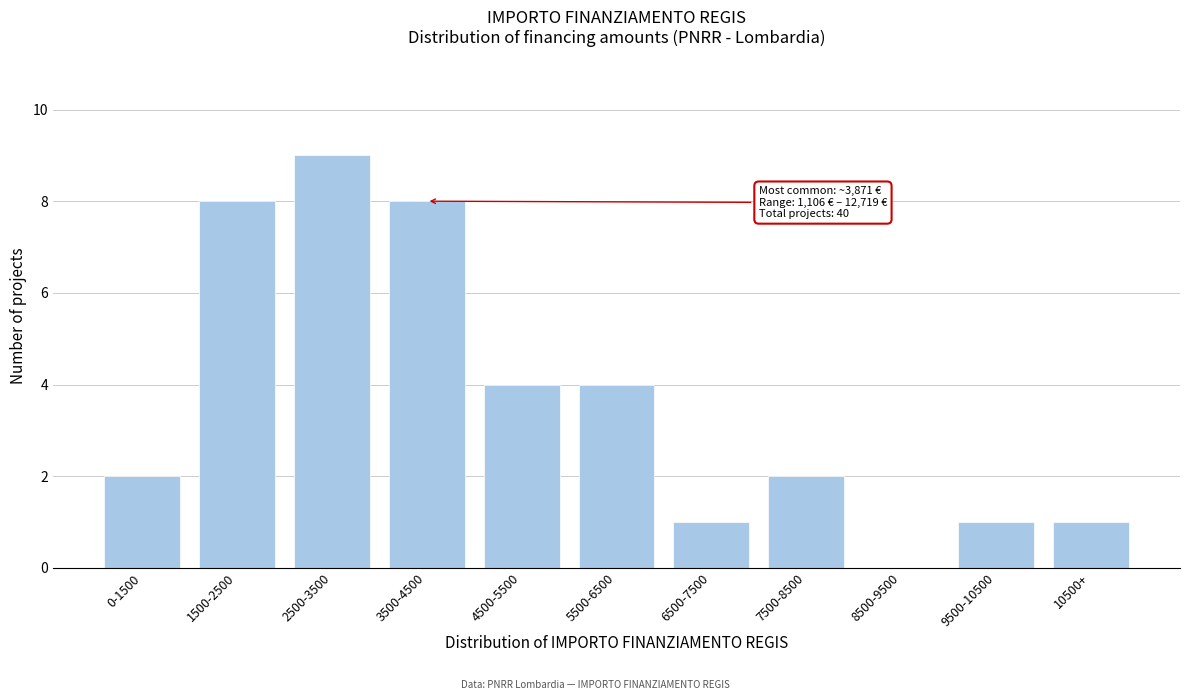

Reading right to left, transcribe all the data shown in this chart.

10500+=1	9500-10500=1	8500-9500=0	7500-8500=2	6500-7500=1	5500-6500=4	4500-5500=4	3500-4500=8	2500-3500=9	1500-2500=8	0-1500=2